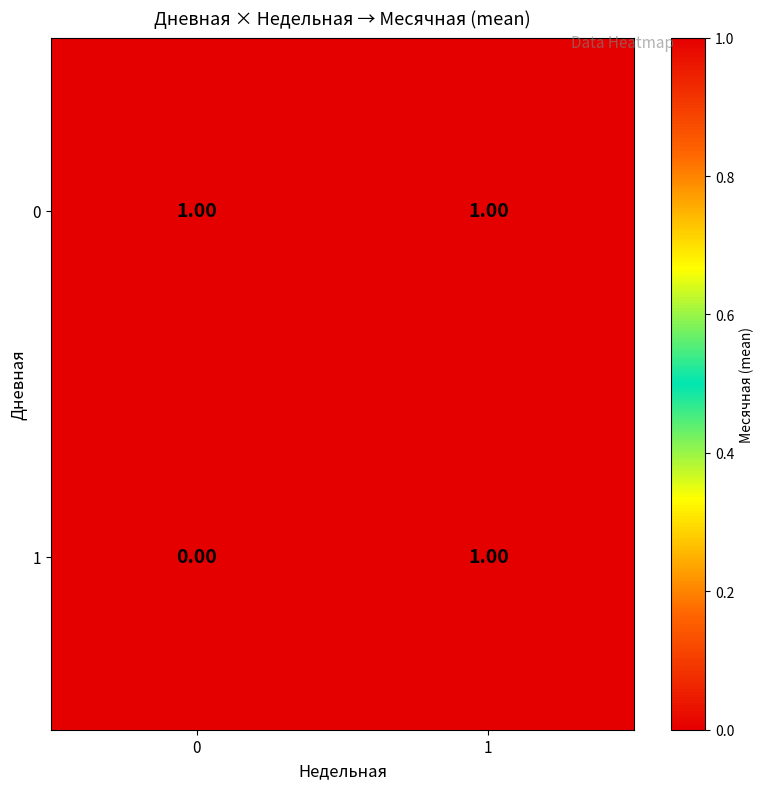

Count the number of data series in this chart.

2